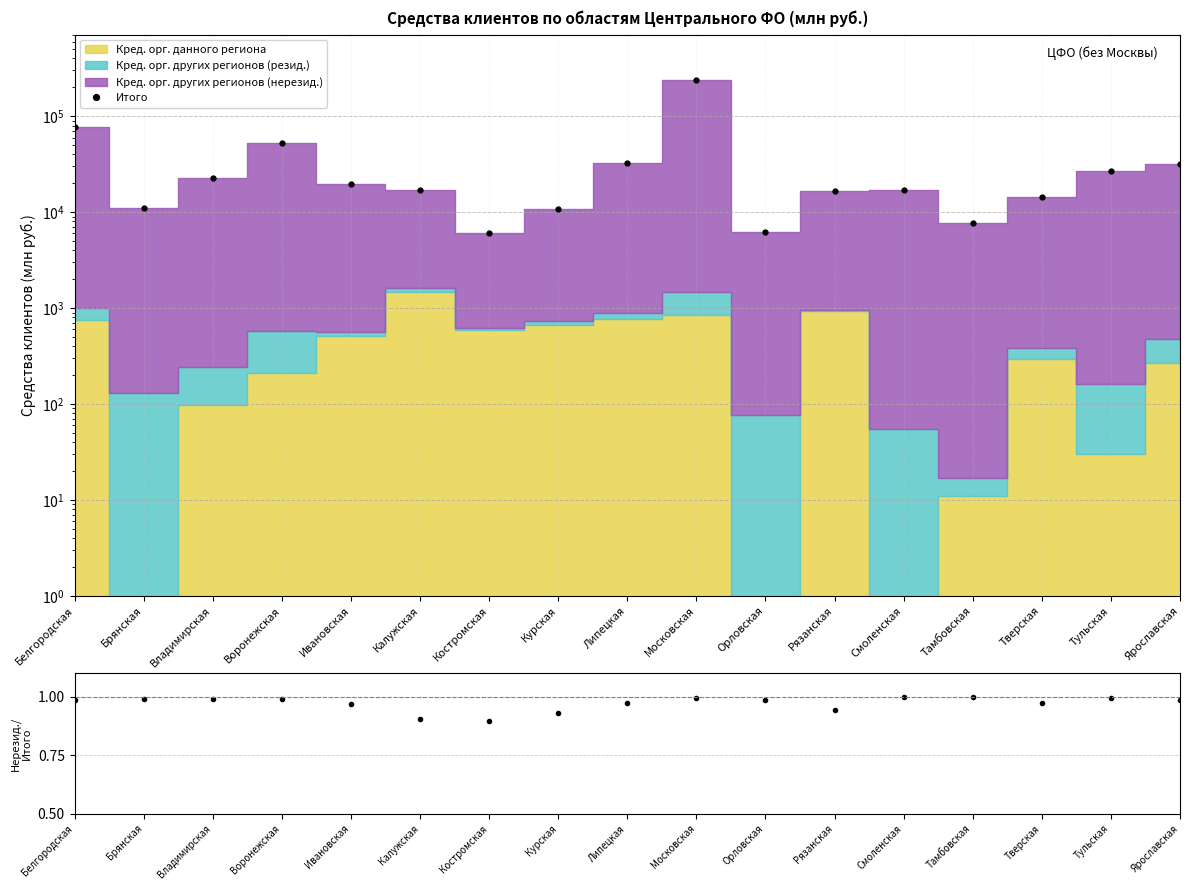

What is the maximum value for Нерезид./Итого?

1.0